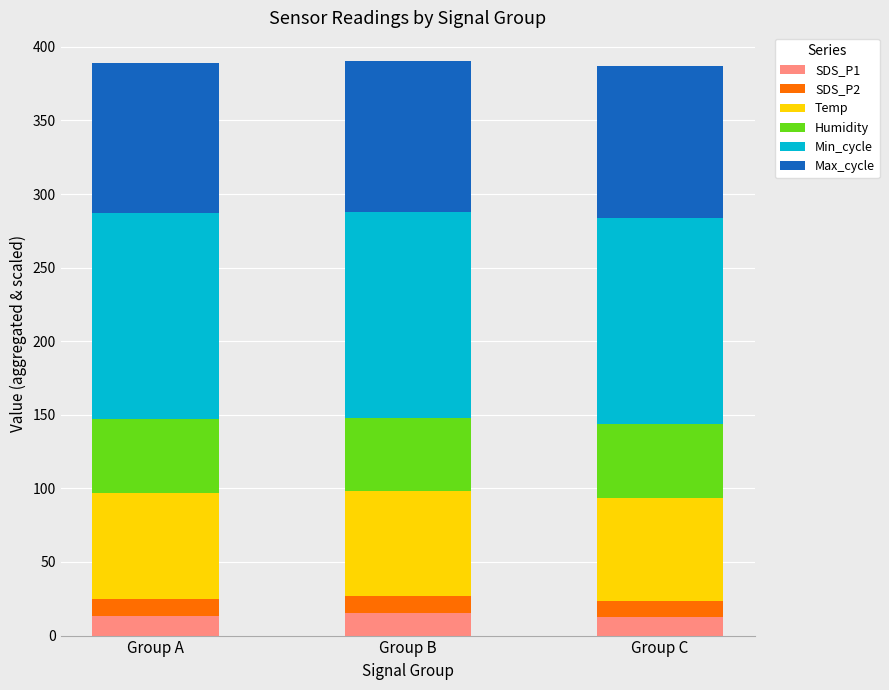

Count the number of categories in the chart.

3